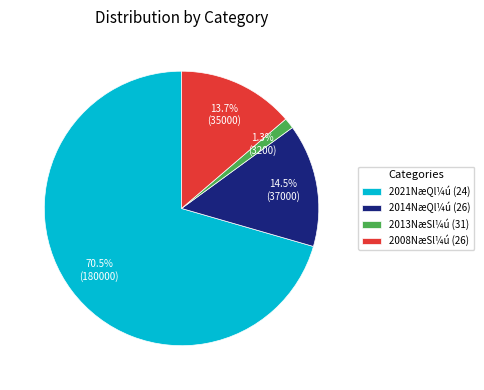

Which has a higher value, 2014NæQl¼ú (26) or 2013NæSl¼ú (31)?

2014NæQl¼ú (26)